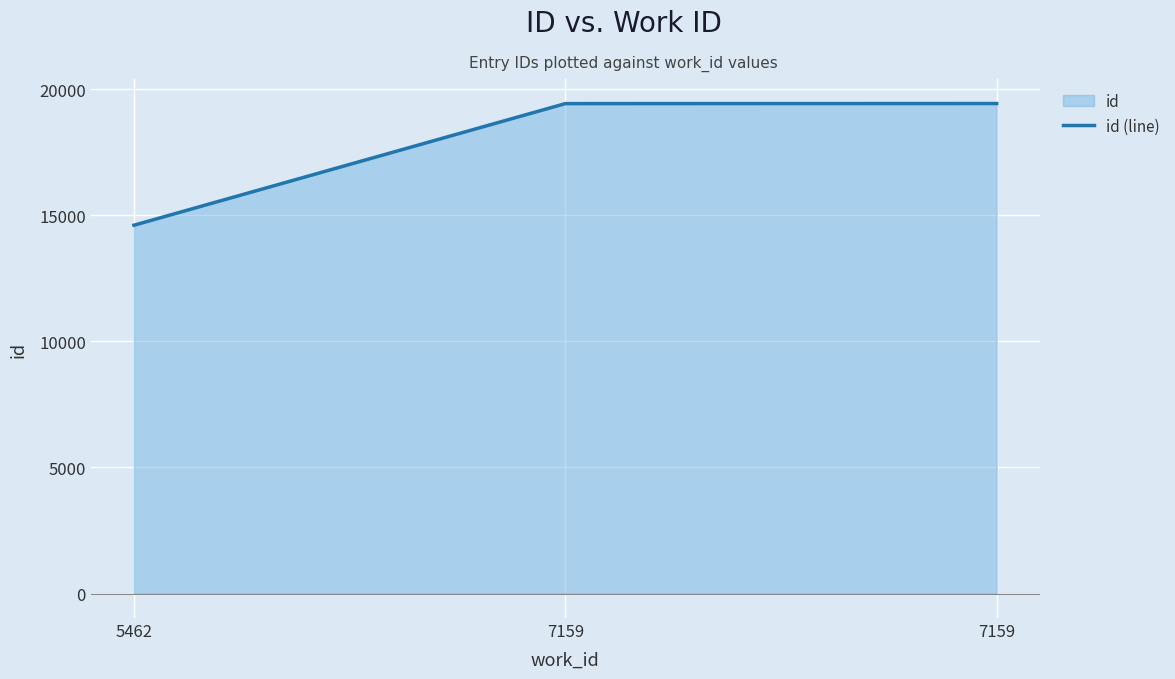

True or false: the data shows 19435 at 7159.

True